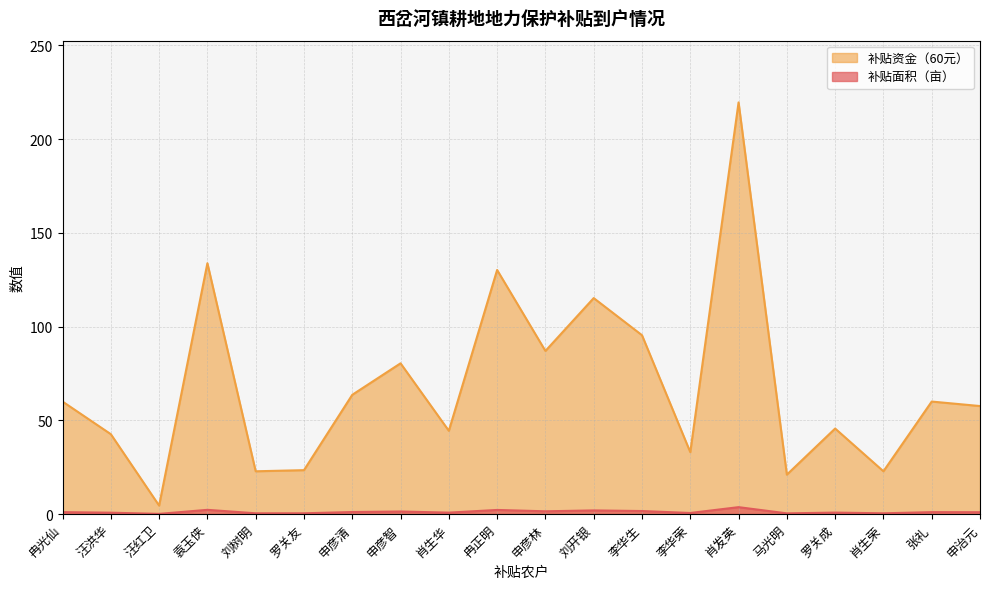

What is the sum of the 补贴资金（60元） values at 汪洪华 and 罗关成?

88.2